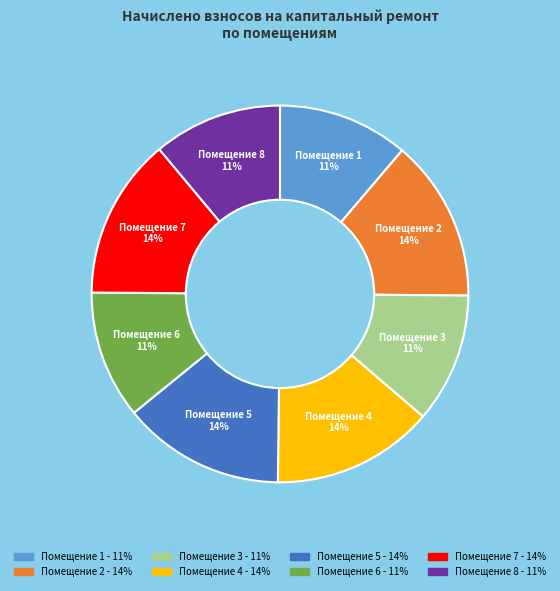

To the nearest percent, what is the difference between the largest and smallest slice percentages?

3%